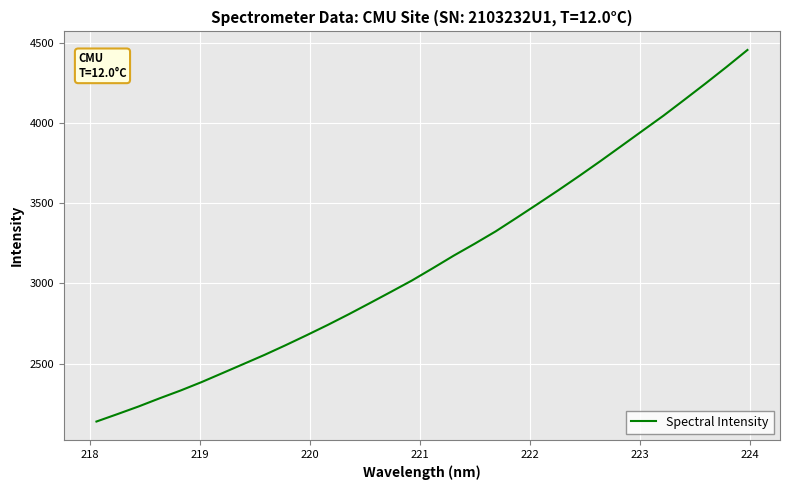

What is the minimum value shown in the chart?

2139.2